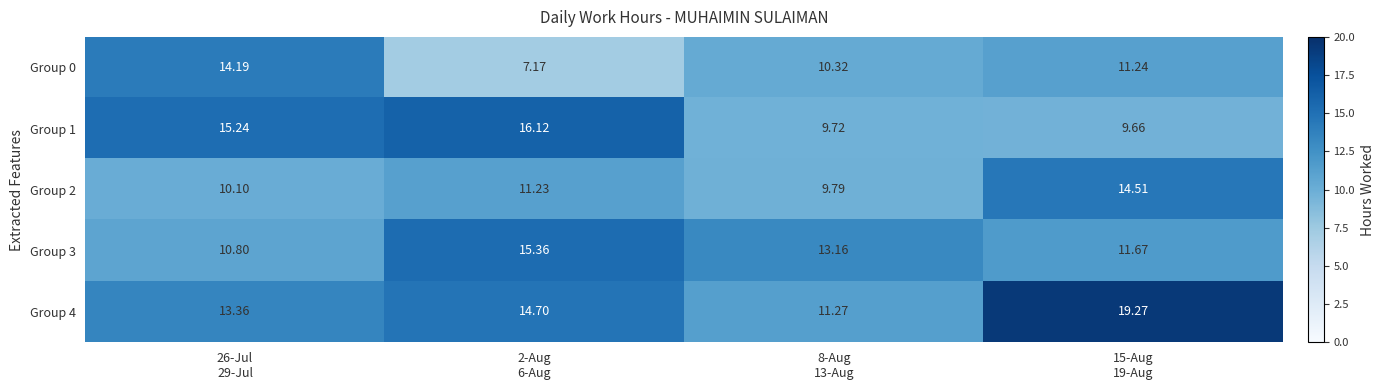

How many categories are shown in the chart?

4